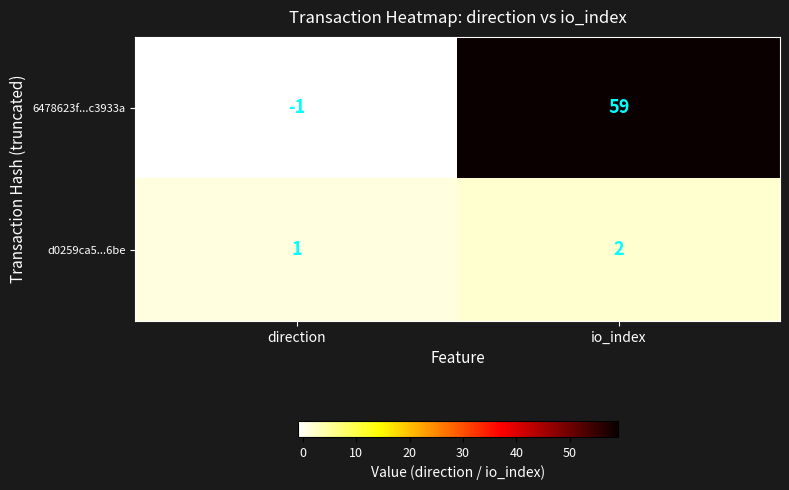

Which series has the largest total across all categories?

6478623f...c3933a